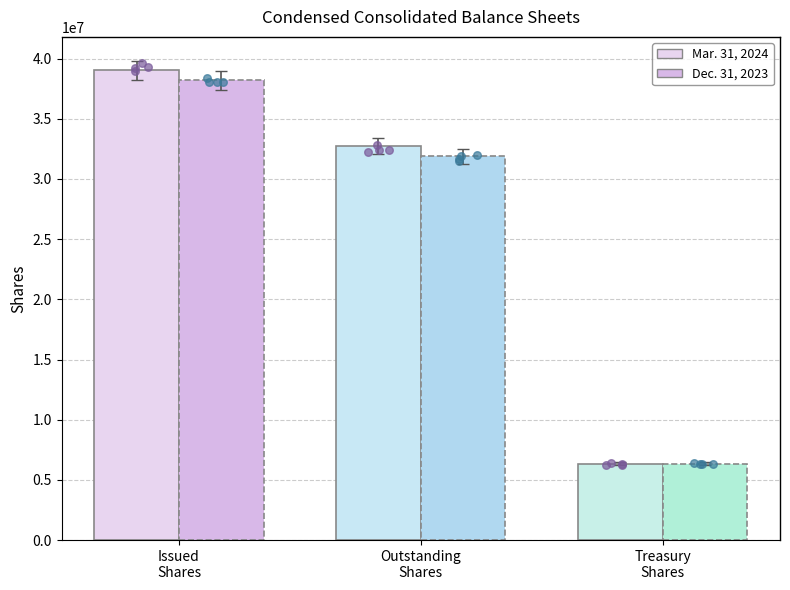

Which series has the largest total across all categories?

Mar. 31, 2024